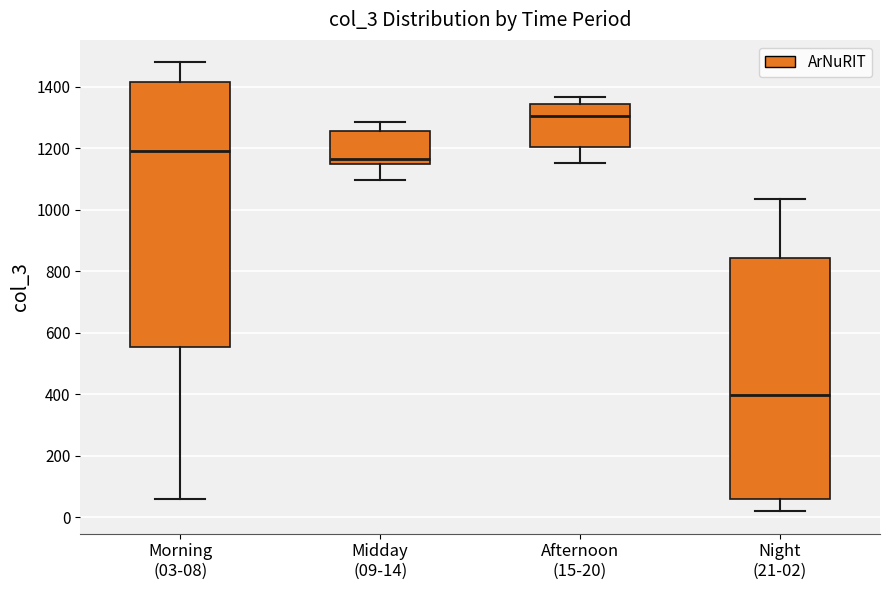

Reading left to right, read every box against the y-axis: the position of its median line, the range the box covers, and the ends of its whiskers. The values are not printed on the chart, so give them approximately, as read against the axis.

Morning (03-08): median 1200, box 560 to 1420, whiskers 60 to 1480
Midday (09-14): median 1160, box 1140 to 1260, whiskers 1100 to 1280
Afternoon (15-20): median 1300, box 1200 to 1340, whiskers 1160 to 1360
Night (21-02): median 400, box 60 to 840, whiskers 20 to 1040